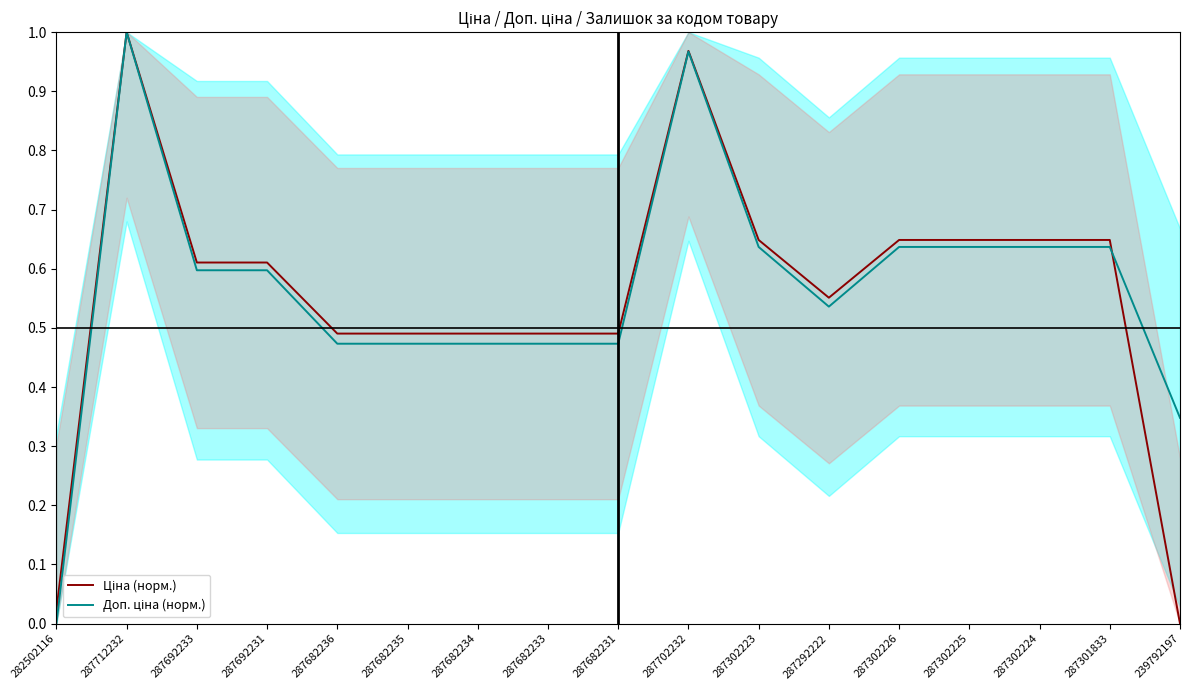

True or false: Доп. ціна (норм.) and Ціна (норм.) cross at least once.

True